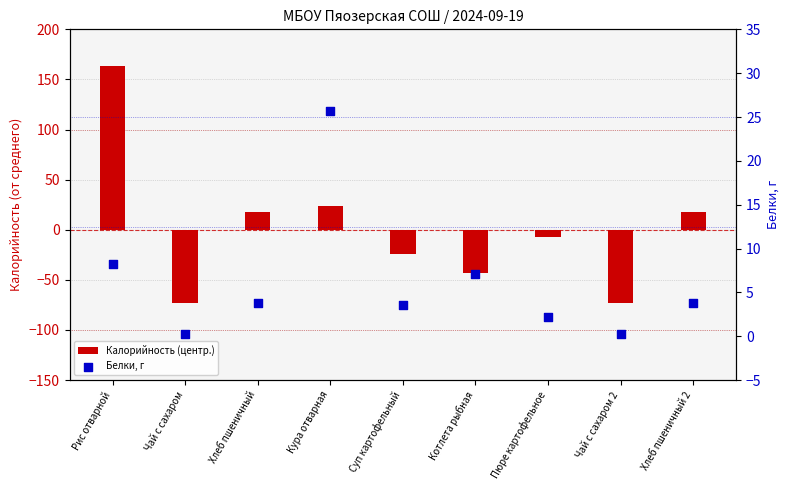

Which series has the largest total across all categories?

Белки, г